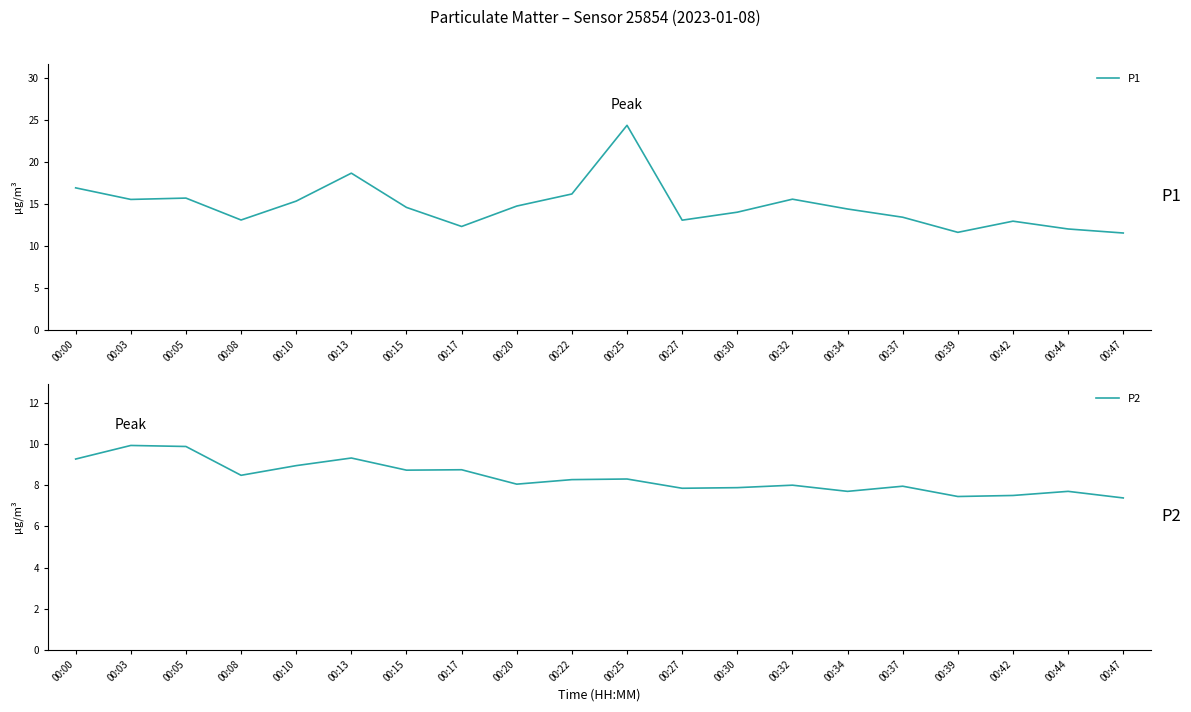

Which label corresponds to the smallest value in the chart?

00:47